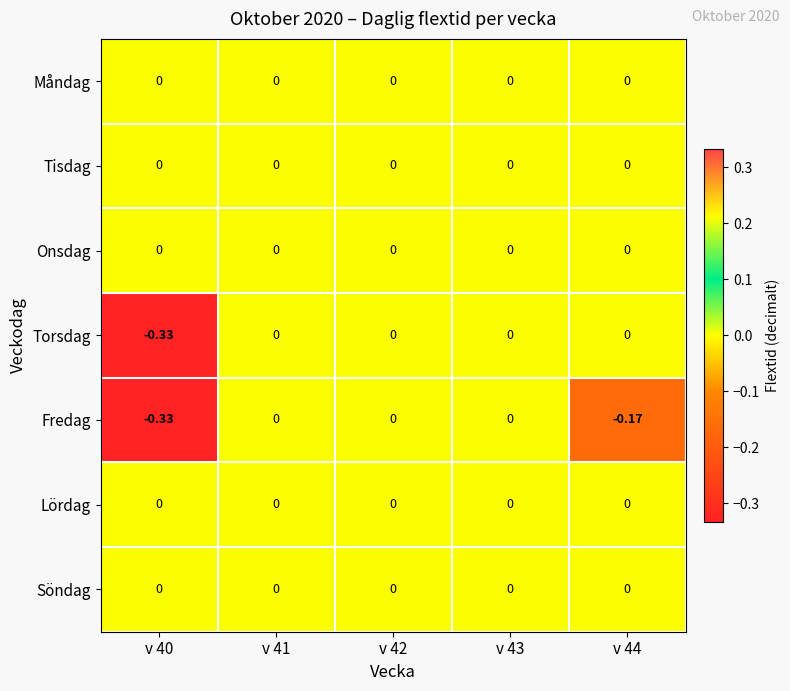

Between v 43 and v 44, which series saw the biggest shift?

Fredag